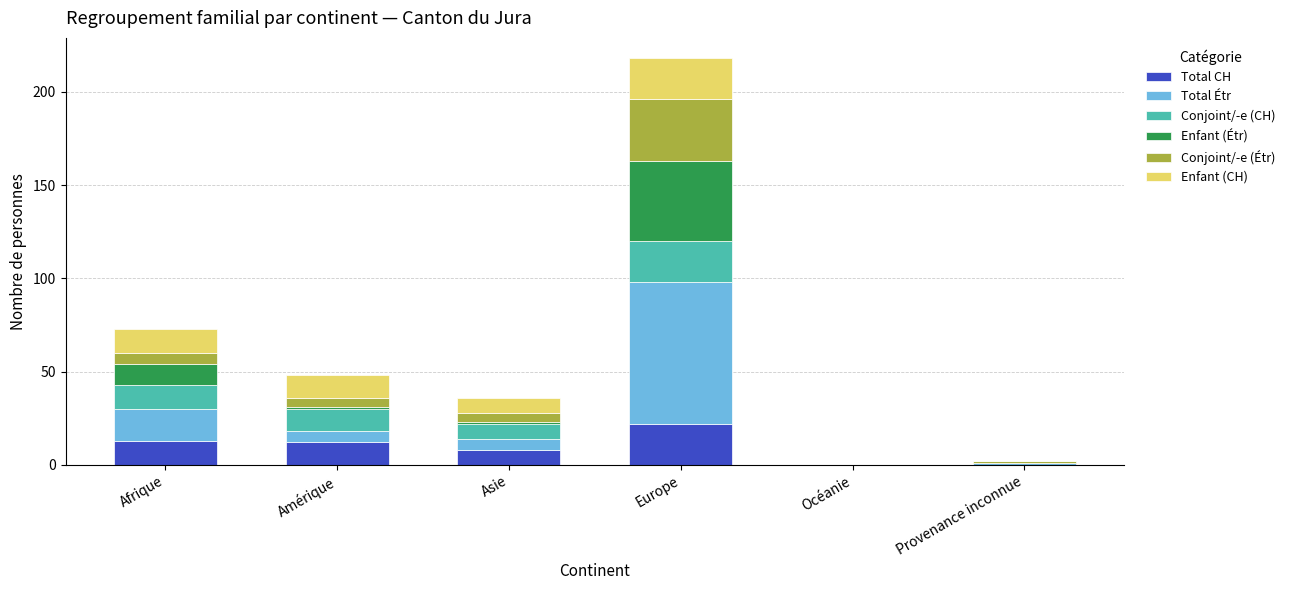

At which category is the sum across all series the highest?

Europe